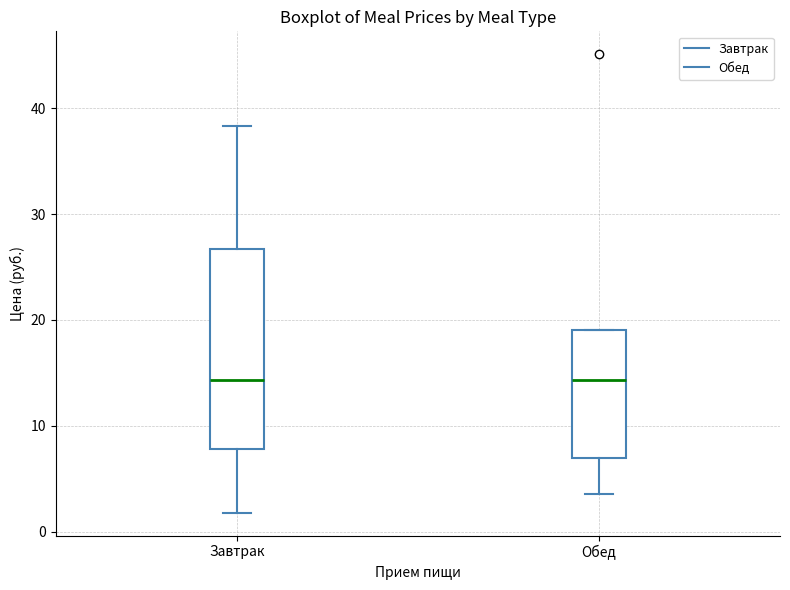

Where does the upper whisker of the box for Завтрак end on the y-axis? The values are not printed on the chart, so give them approximately, as read against the axis.

38